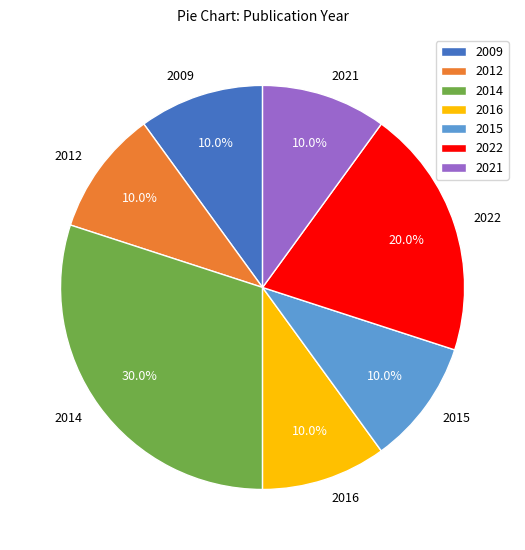

Count the number of slices in the pie.

7